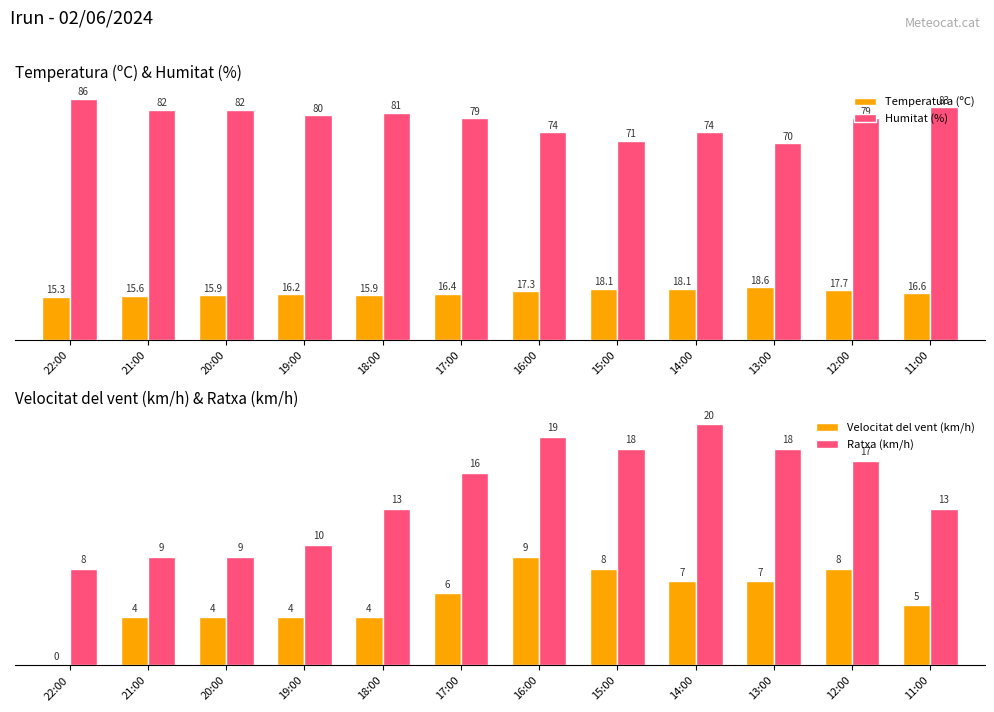

What is the sum of the Velocitat del vent (km/h) values at 21:00 and 20:00?

8.0